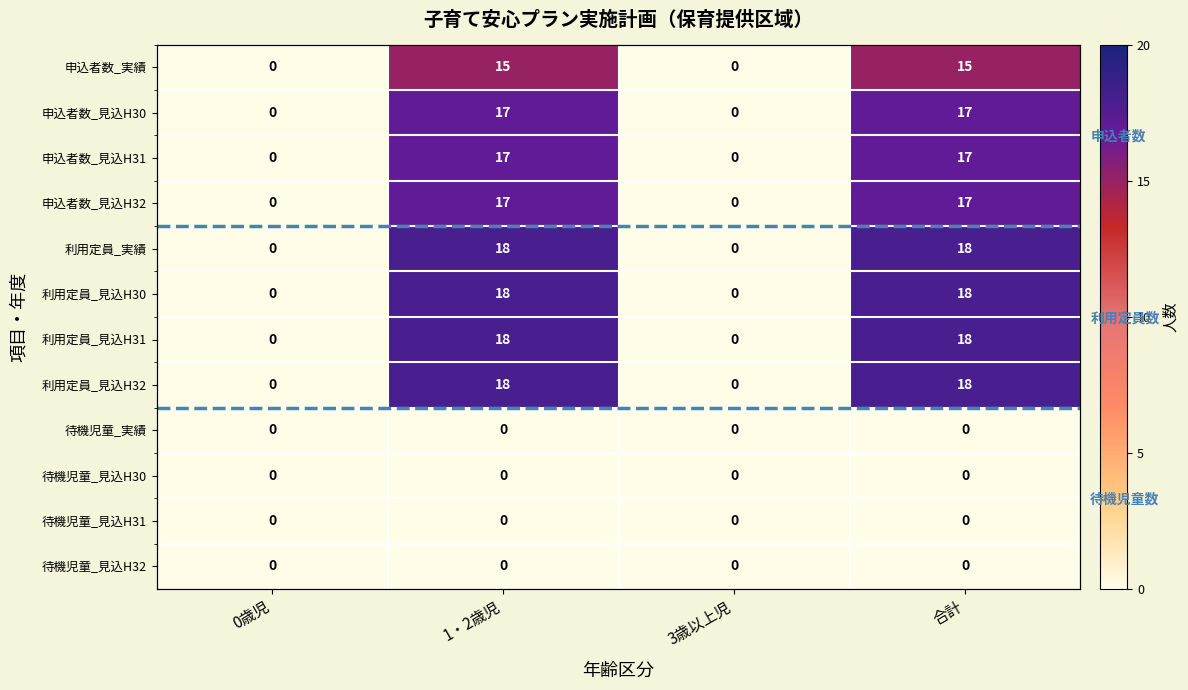

What is the difference between the maximum and minimum values in the 申込者数_見込H32 series?

17